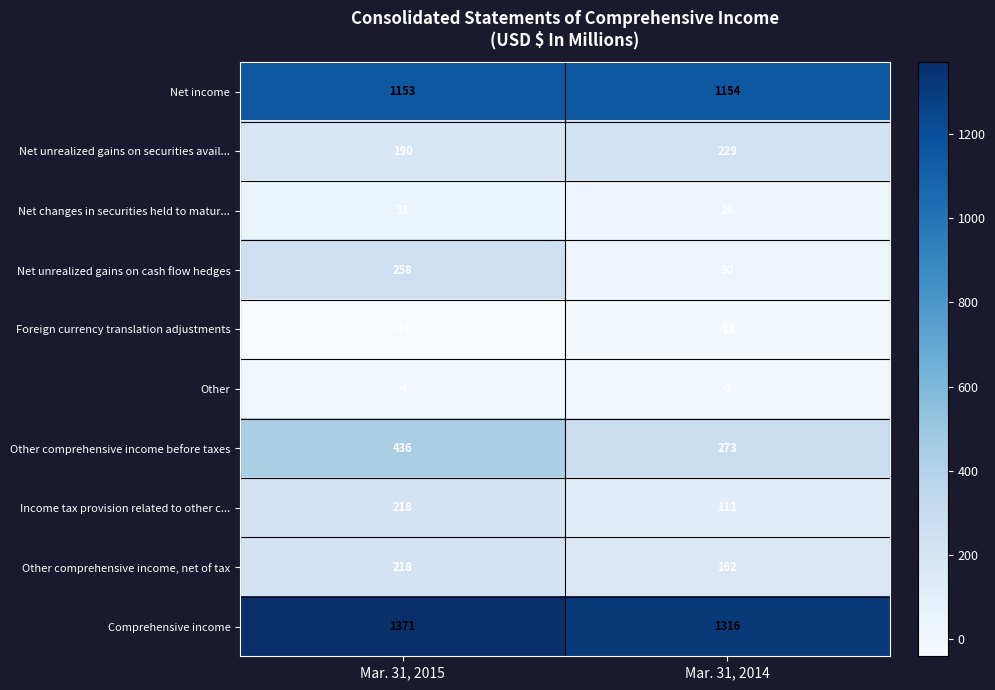

Which series changed the most between Mar. 31, 2015 and Mar. 31, 2014?

Net unrealized gains on cash flow hedges